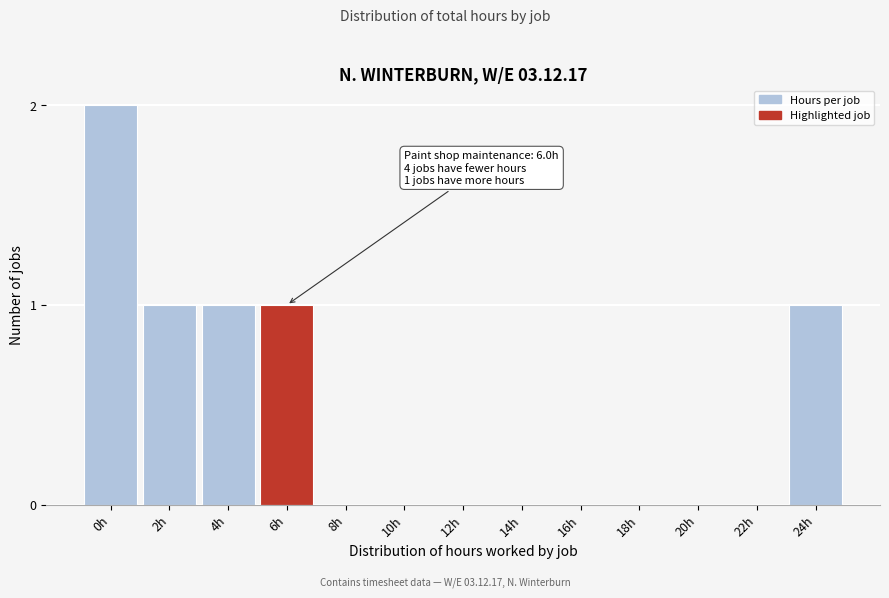

Reading left to right, extract all data points from this chart.

0h=2	2h=1	4h=1	6h=1	8h=0	10h=0	12h=0	14h=0	16h=0	18h=0	20h=0	22h=0	24h=1